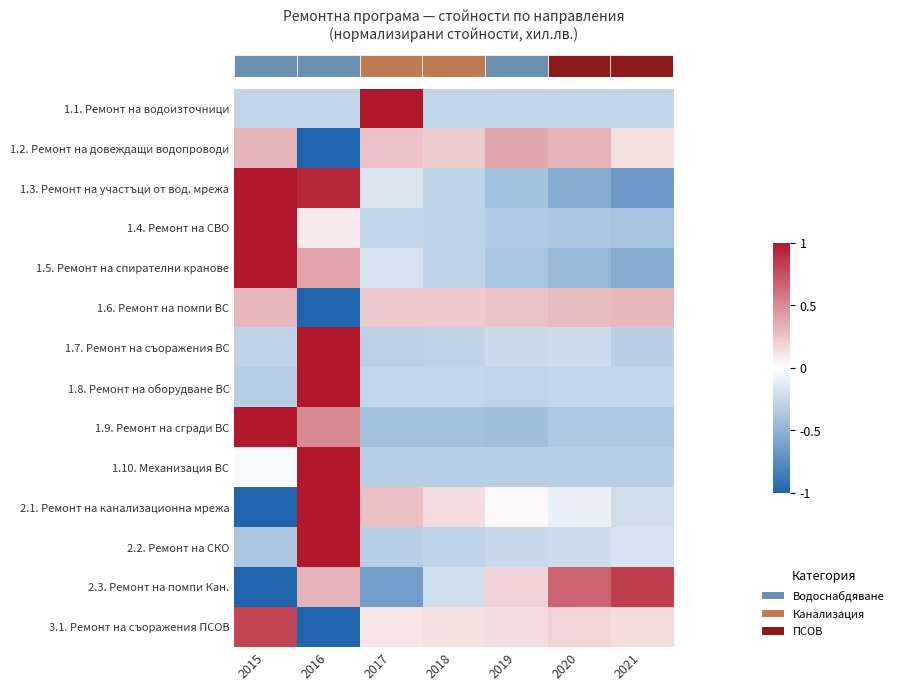

Which category has the highest value across all series?

2017